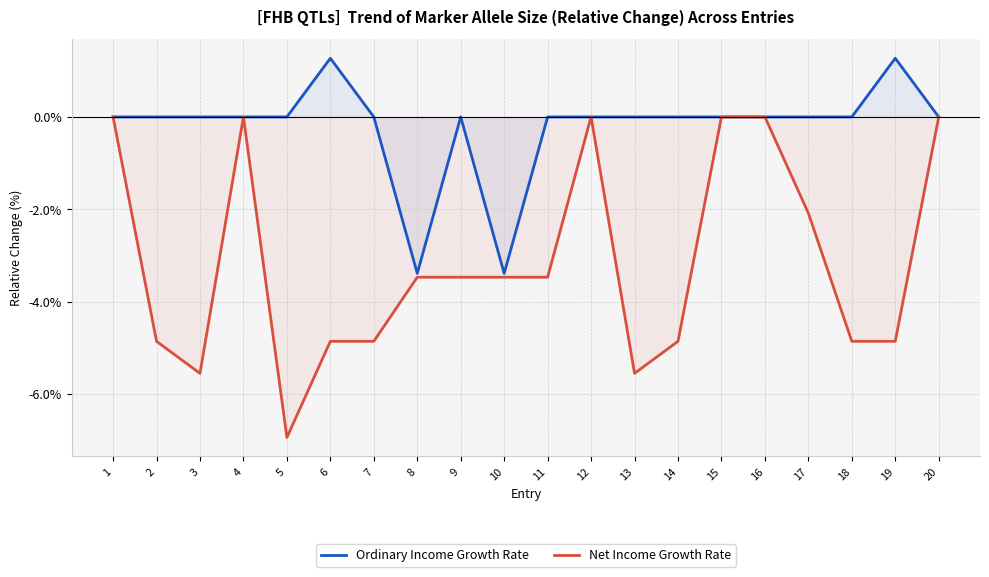

Is the value of Ordinary Income Growth Rate at 19 greater than the value of Net Income Growth Rate at 15?

Yes